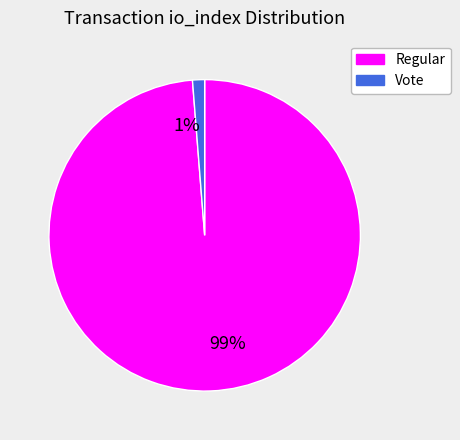

To the nearest percent, what percentage of the pie is Vote?

1%